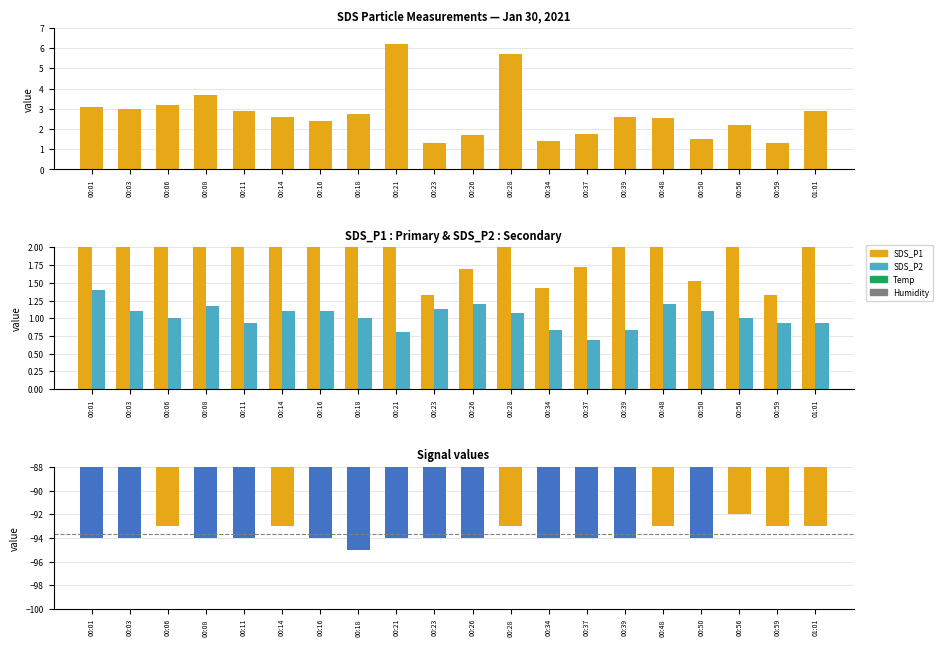

At which label is SDS_P1 closest to 3?

00:03